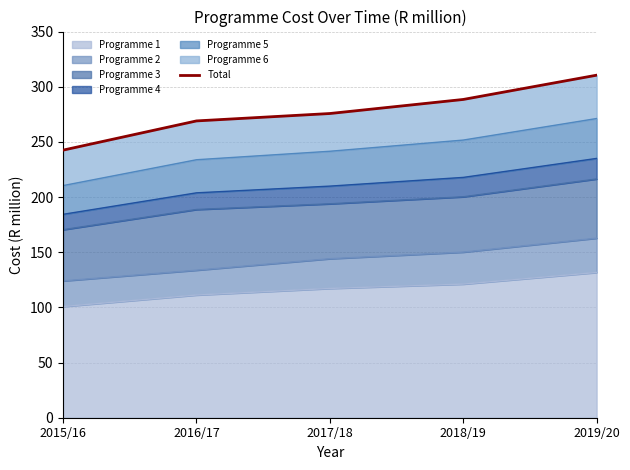

List the labels in order of value, smallest first.

2015/16, 2016/17, 2017/18, 2018/19, 2019/20